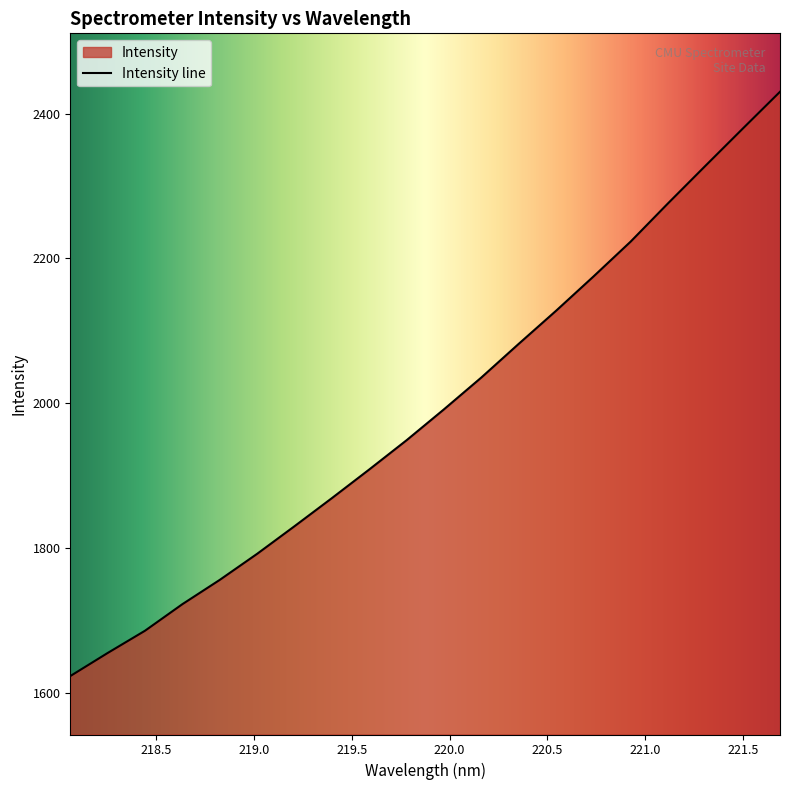

How many data points are above 1991?

10